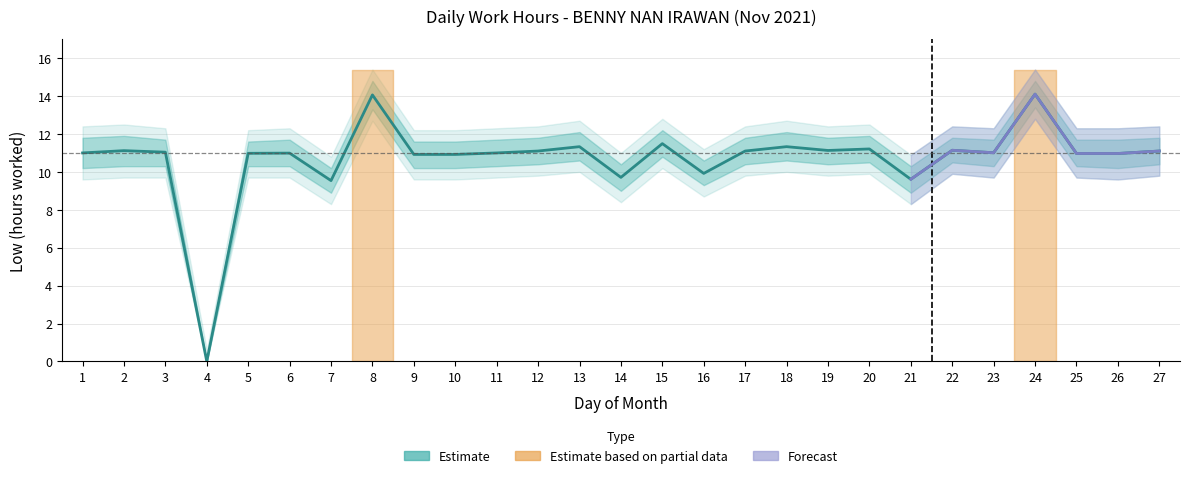

What is the ratio of the value at 3 to the value at 24?

0.8